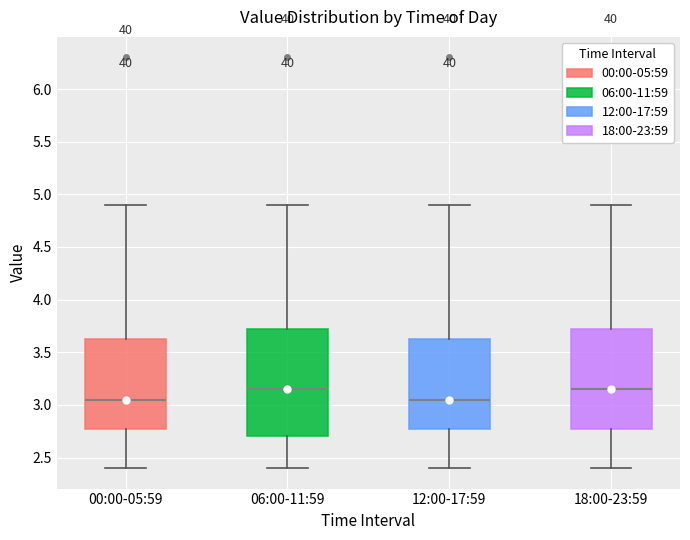

Reading left to right, transcribe this box plot: for each box, give where its median line is, the range the box spans, and where its two whiskers end, as read against the y-axis. The values are not printed on the chart, so give them approximately, as read against the axis.

00:00-05:59: median 3.05, box 2.80 to 3.65, whiskers 2.40 to 4.90
06:00-11:59: median 3.15, box 2.70 to 3.75, whiskers 2.40 to 4.90
12:00-17:59: median 3.05, box 2.80 to 3.65, whiskers 2.40 to 4.90
18:00-23:59: median 3.15, box 2.80 to 3.75, whiskers 2.40 to 4.90